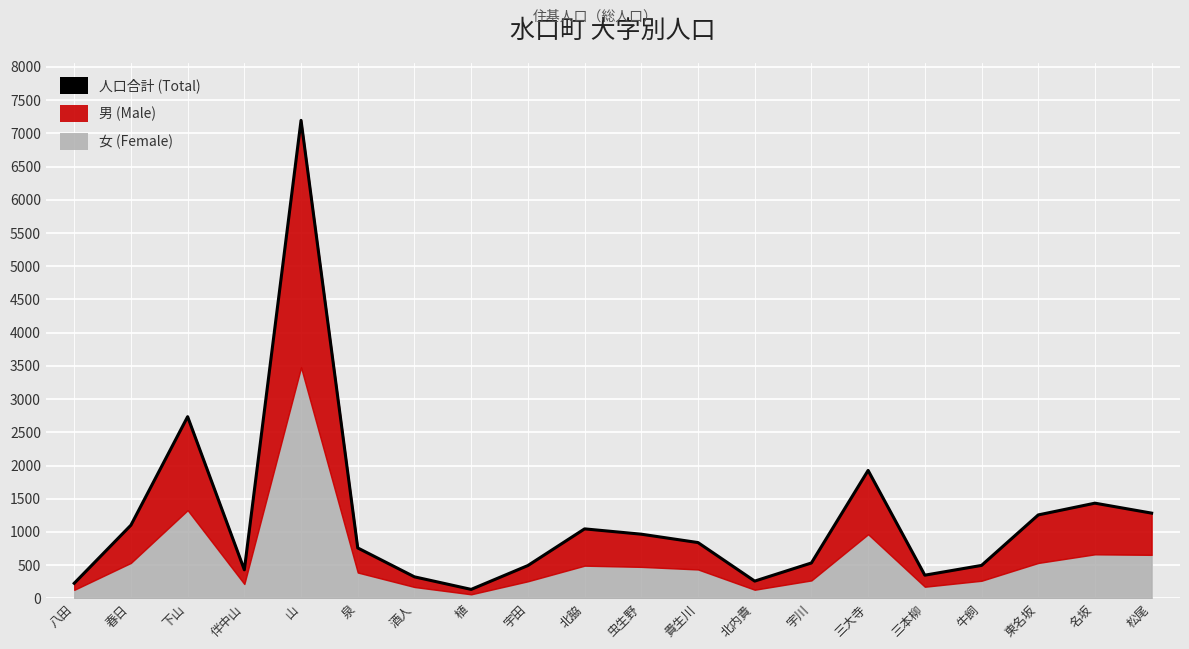

How many data points are above 841?

9